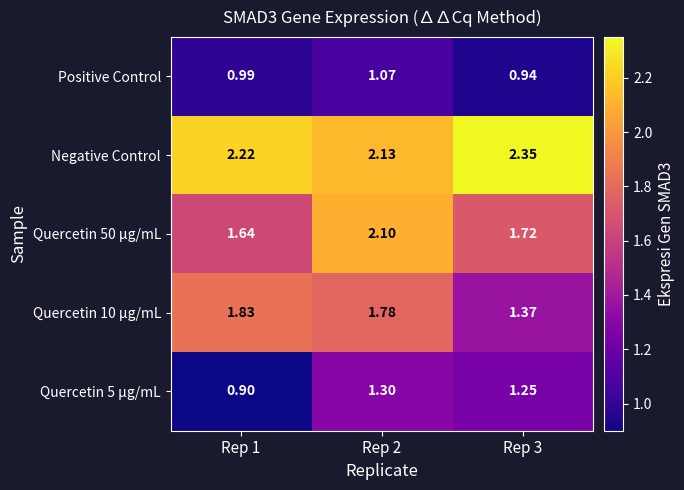

Which series has the largest total across all categories?

Negative Control